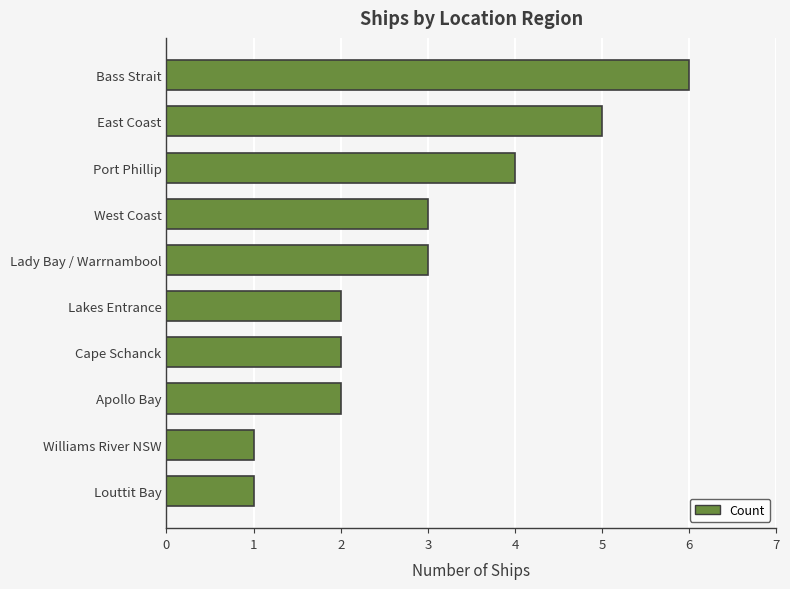

Which label corresponds to the largest value in the chart?

Bass Strait